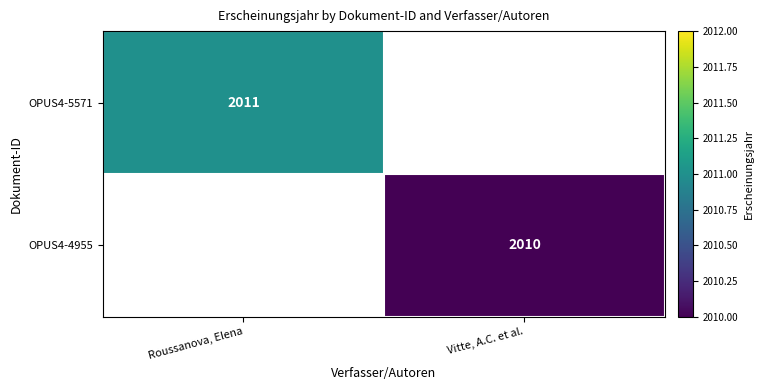

What is the minimum value shown in the chart?

2010.0